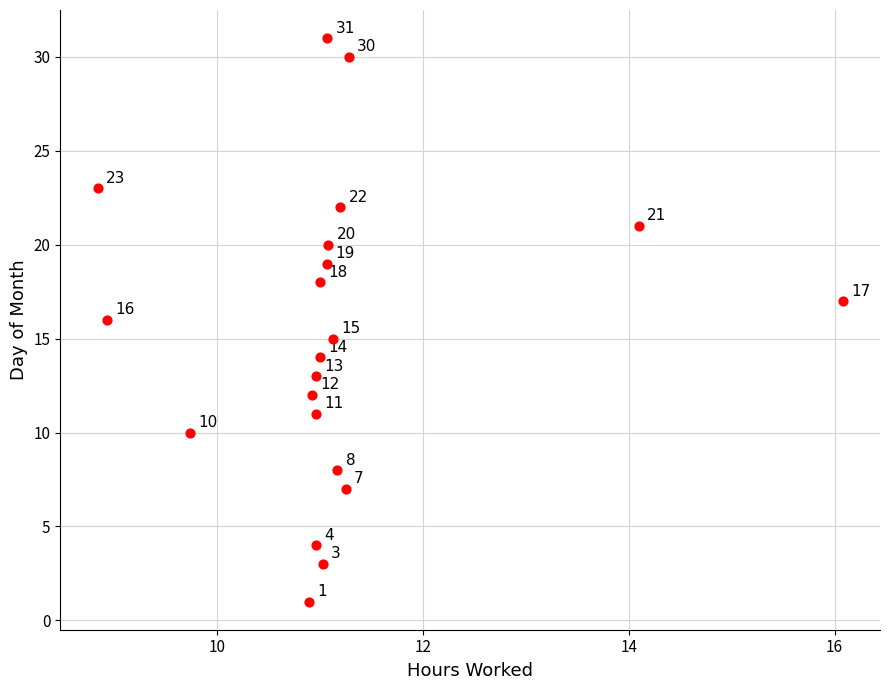

What is the range of Y values (max minus min)?

30